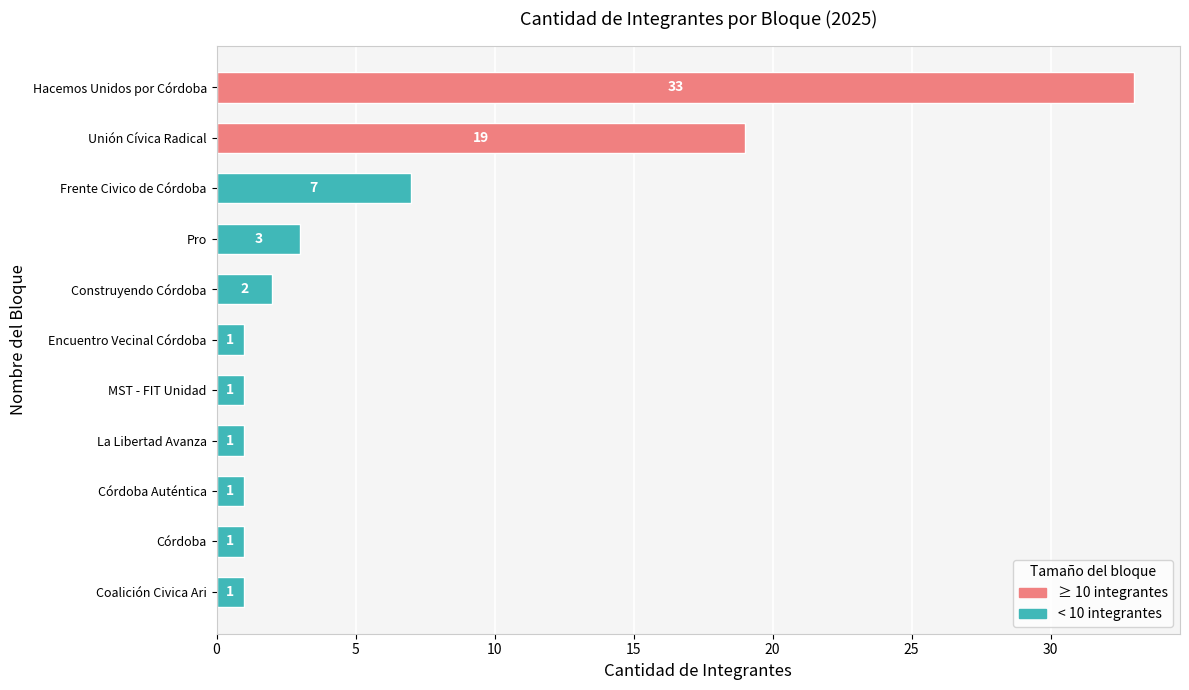

Reading bottom to top, what are all the values shown in this chart?

Coalición Civica Ari=1	Córdoba=1	Córdoba Auténtica=1	La Libertad Avanza=1	MST - FIT Unidad=1	Encuentro Vecinal Córdoba=1	Construyendo Córdoba=2	Pro=3	Frente Civico de Córdoba=7	Unión Cívica Radical=19	Hacemos Unidos por Córdoba=33